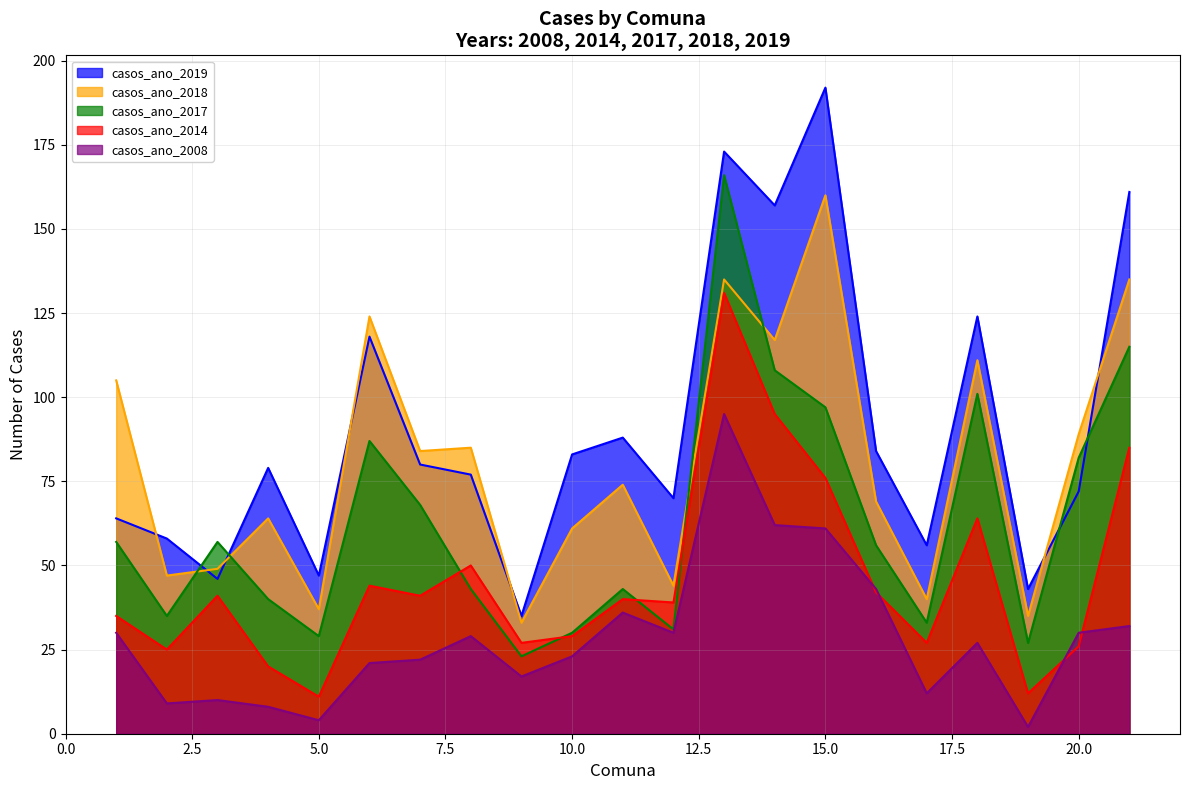

At how many categories does at least one series exceed 57?

16